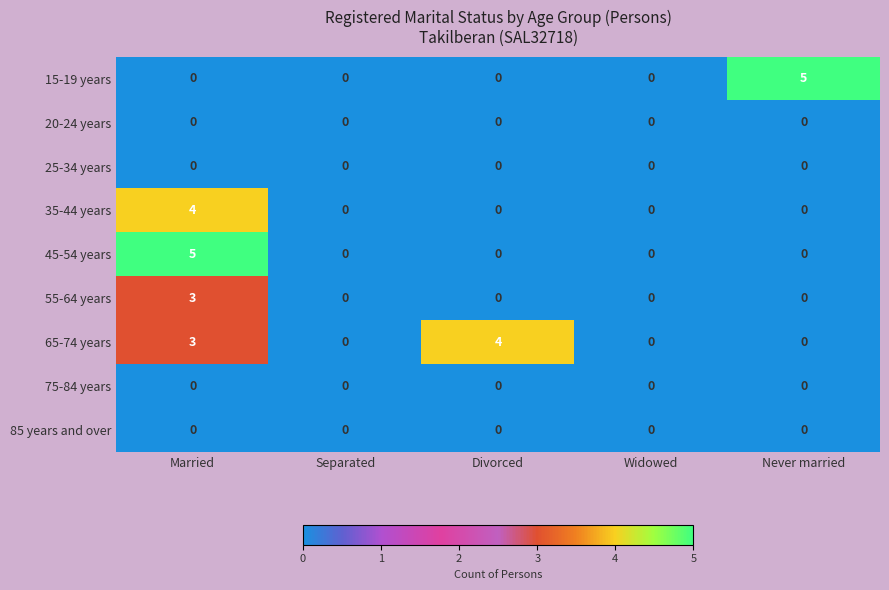

Is it true that 75-84 years equals 0 at Married?

True